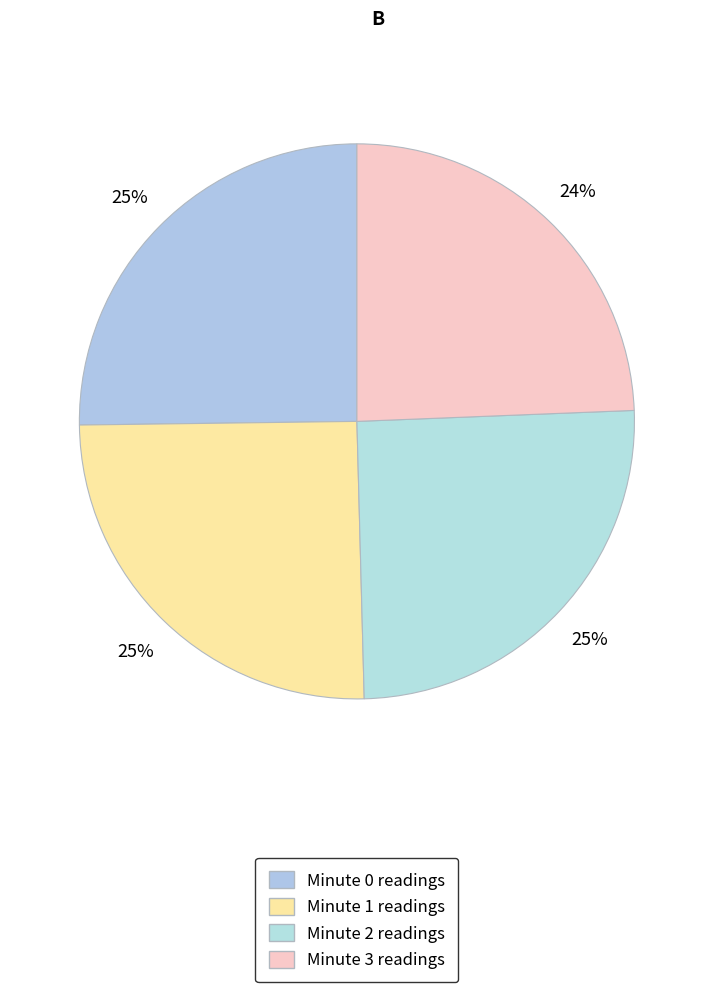

How many slices are in this pie chart?

4